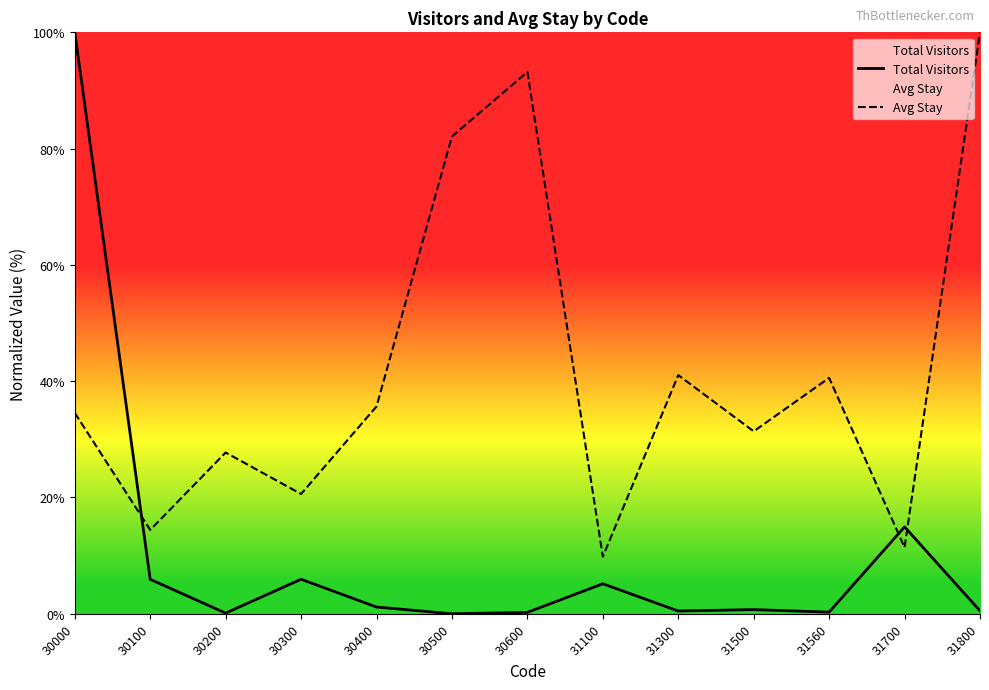

How many lines are shown in the chart?

2